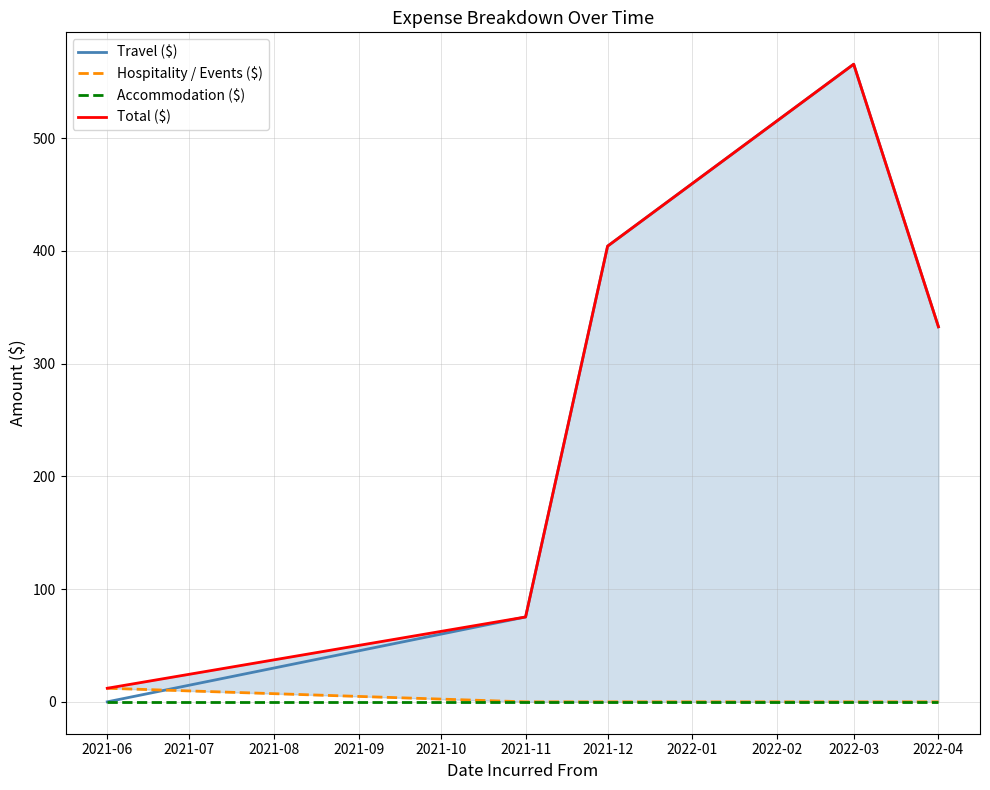

At which label does Travel ($) reach its peak?

2022-03